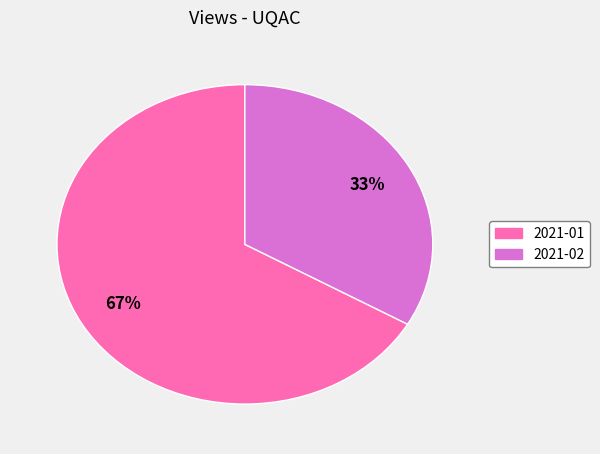

The 2021-02 slice represents 42% of the pie. True or false?

False